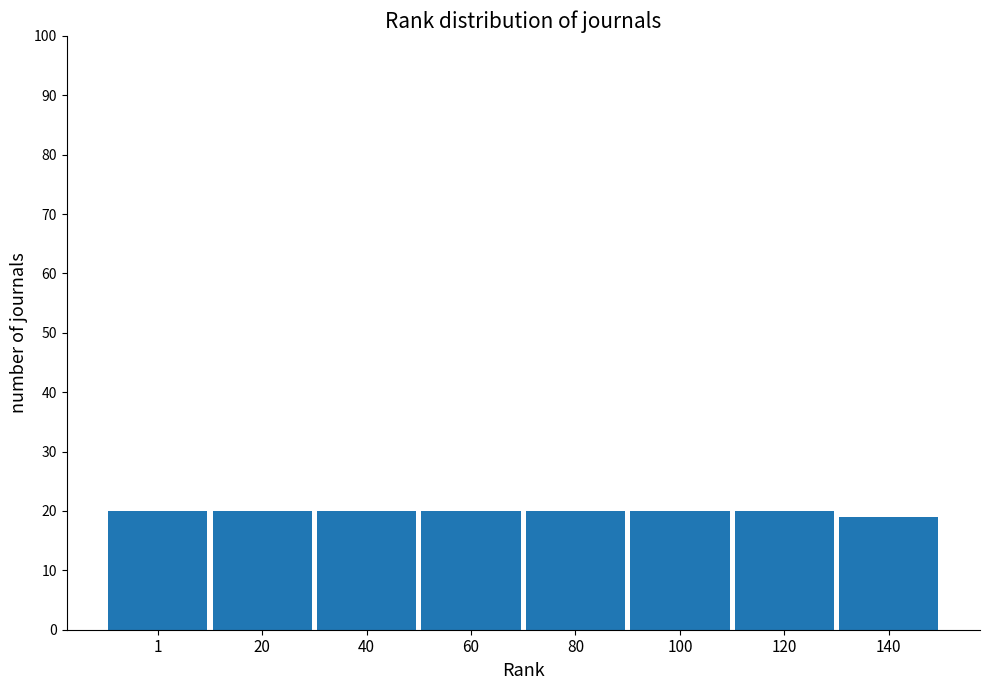

Reading right to left, transcribe all the data shown in this chart.

140=19	120=20	100=20	80=20	60=20	40=20	20=20	1=20